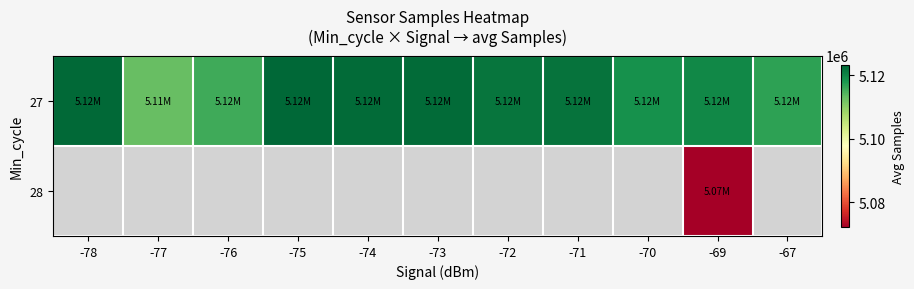

Is the value of 28 at -69 greater than the value of 27 at -77?

No